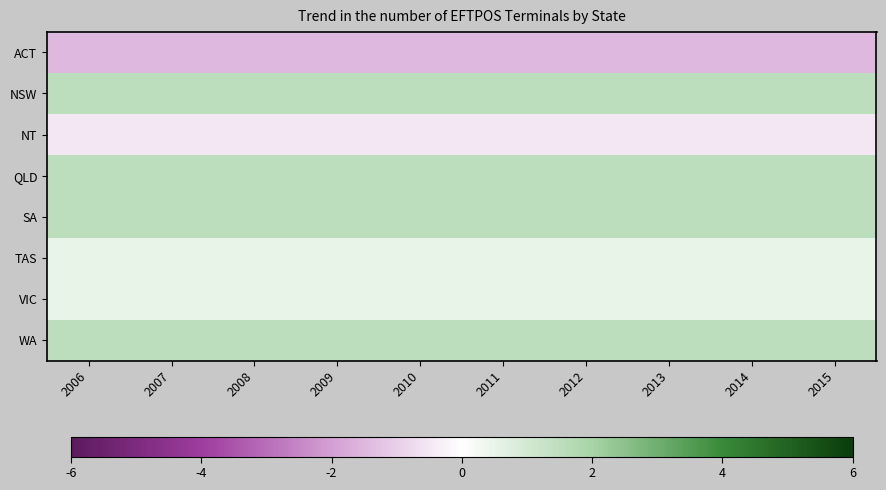

Which label corresponds to the smallest value in the chart?

2006